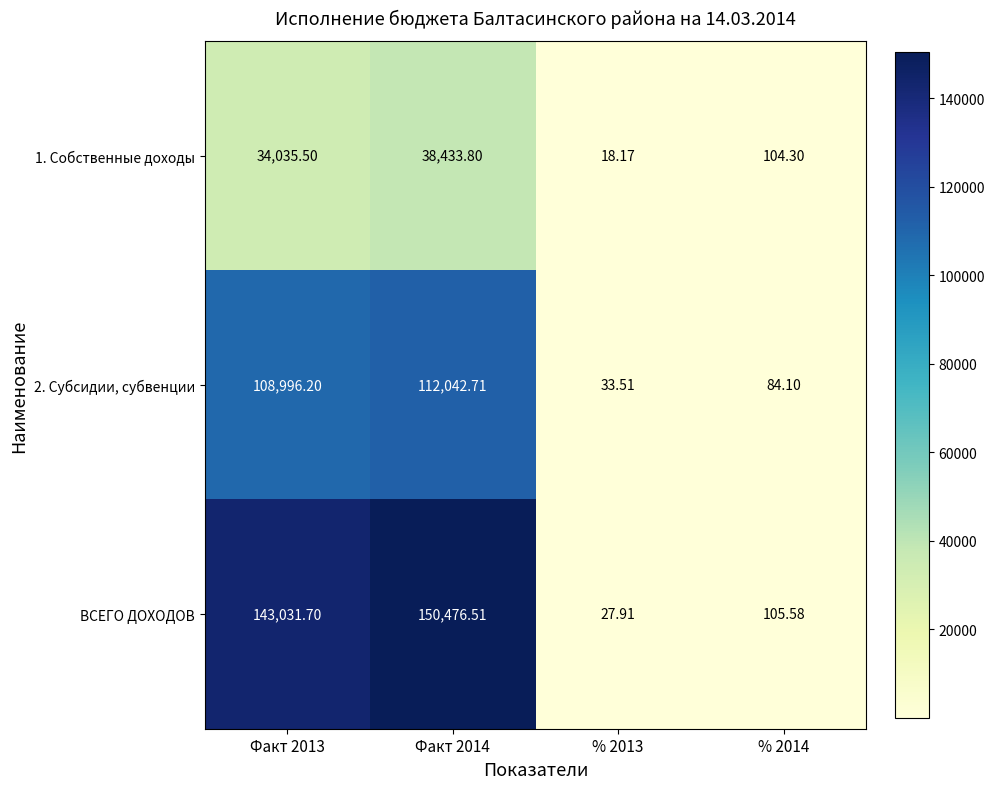

How many series are shown in this chart?

3